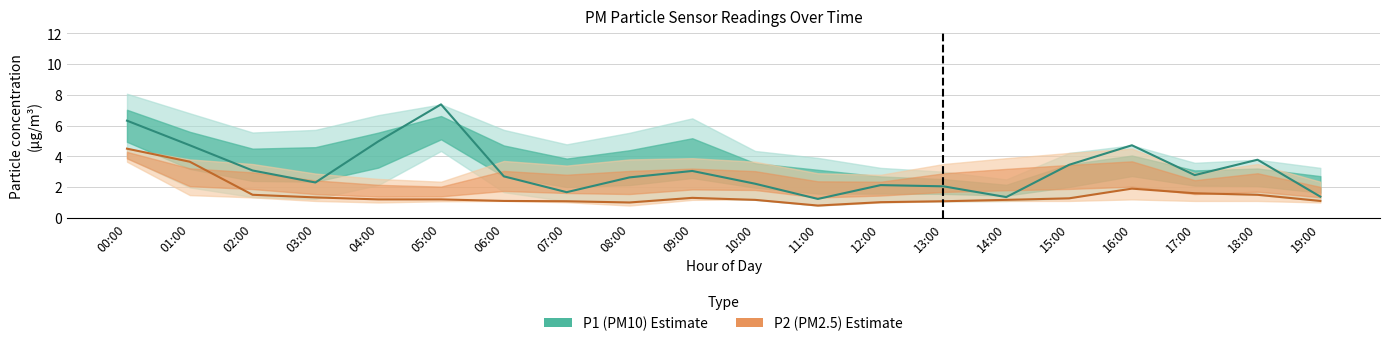

What is the lowest value of the P2 (PM2.5) series?

0.8